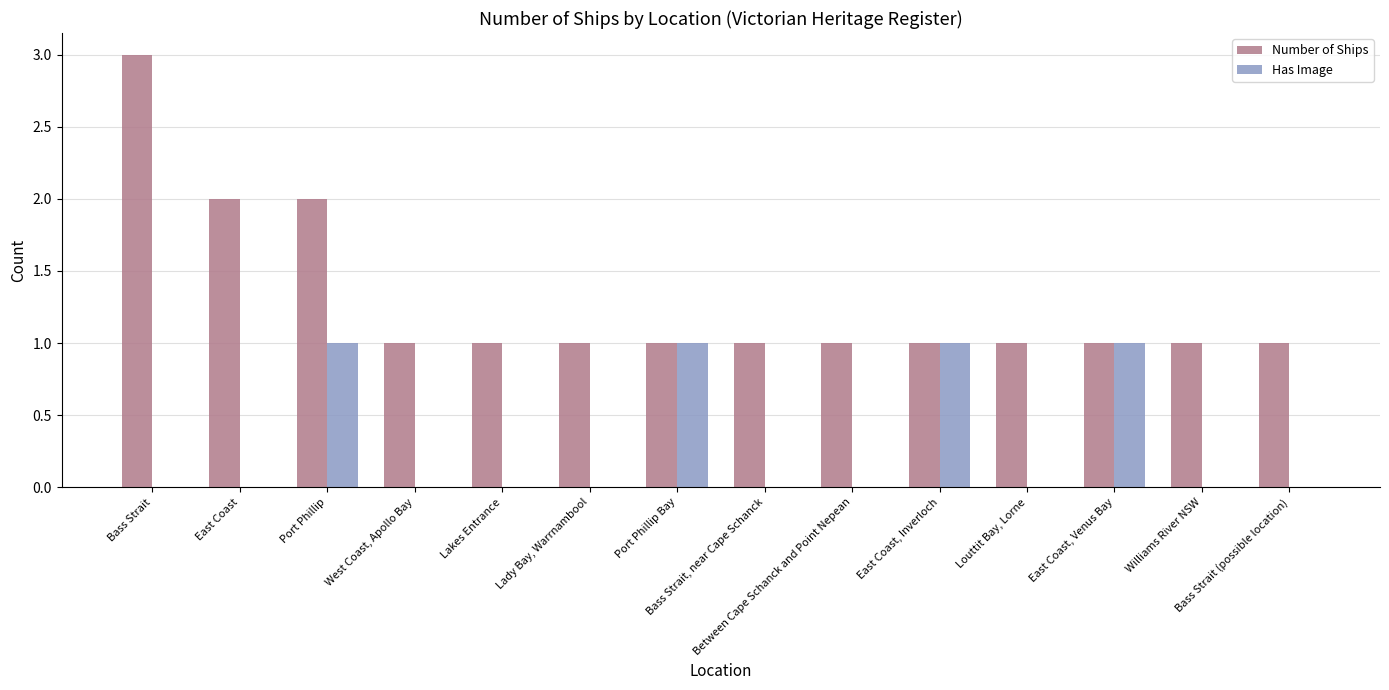

What is the sum of all Number of Ships values?

18